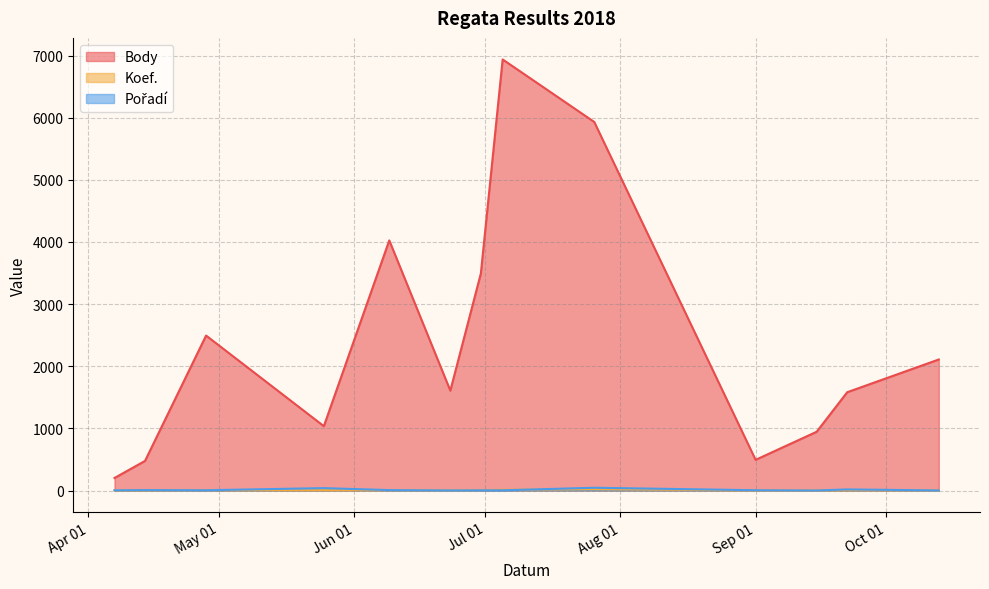

Which label corresponds to the smallest value in the chart?

2018-09-15